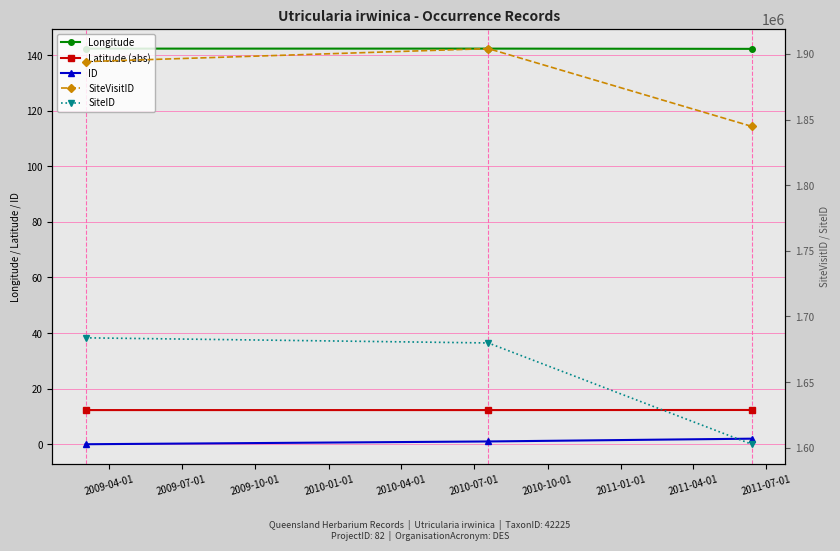

What is the greatest value displayed?

1904013.0